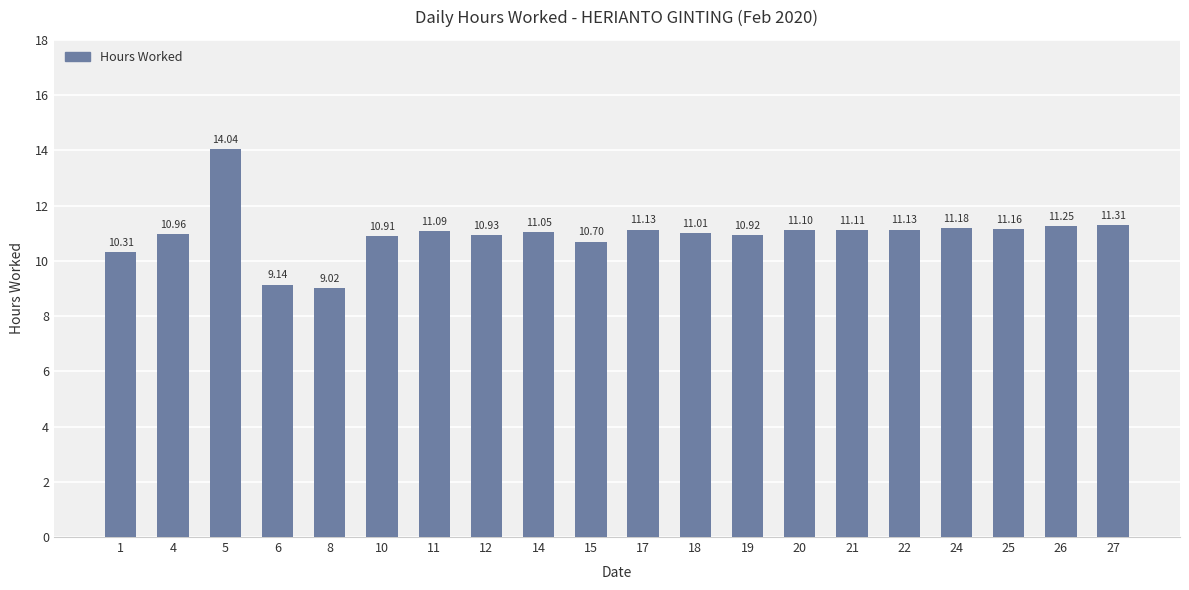

What value does the data have at 5?

14.0